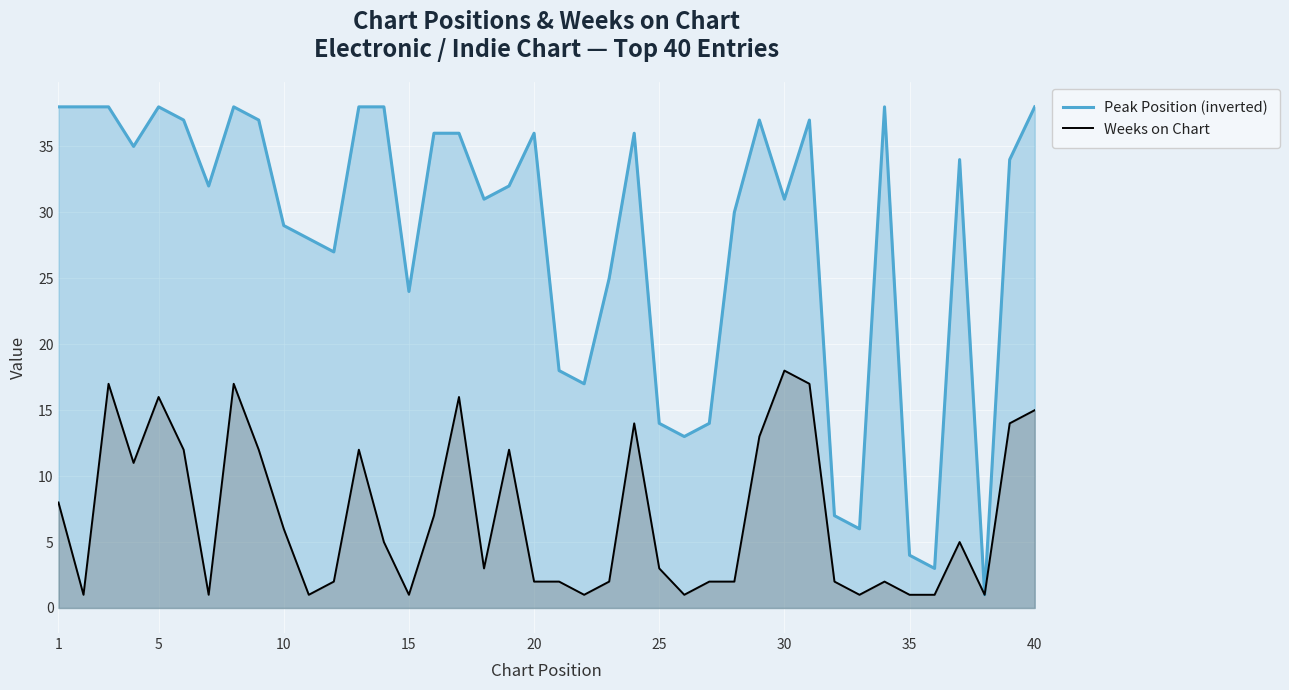

The value of Peak Position (inverted) at 20 is 62. True or false?

False